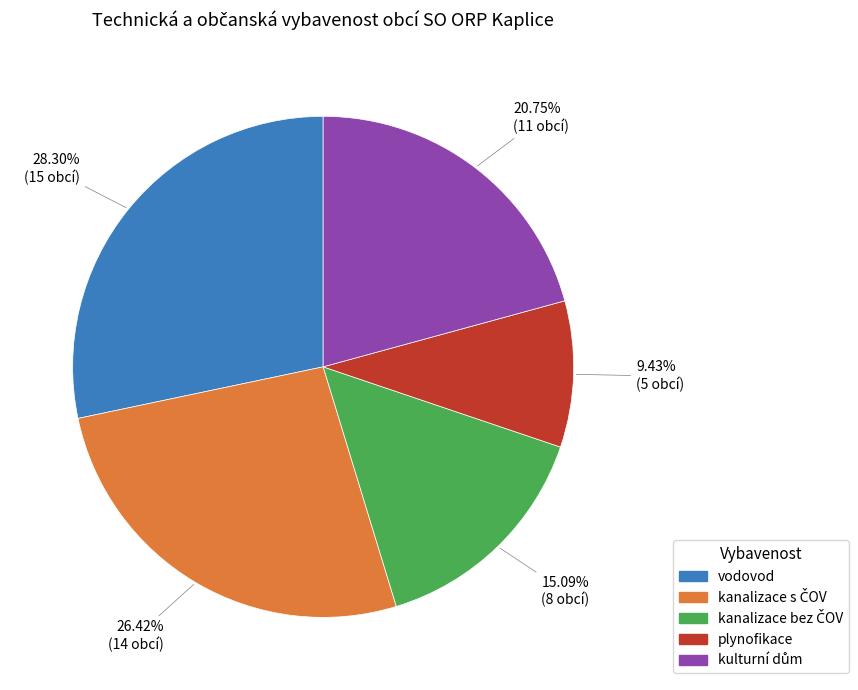

Which slice is the smallest?

plynofikace